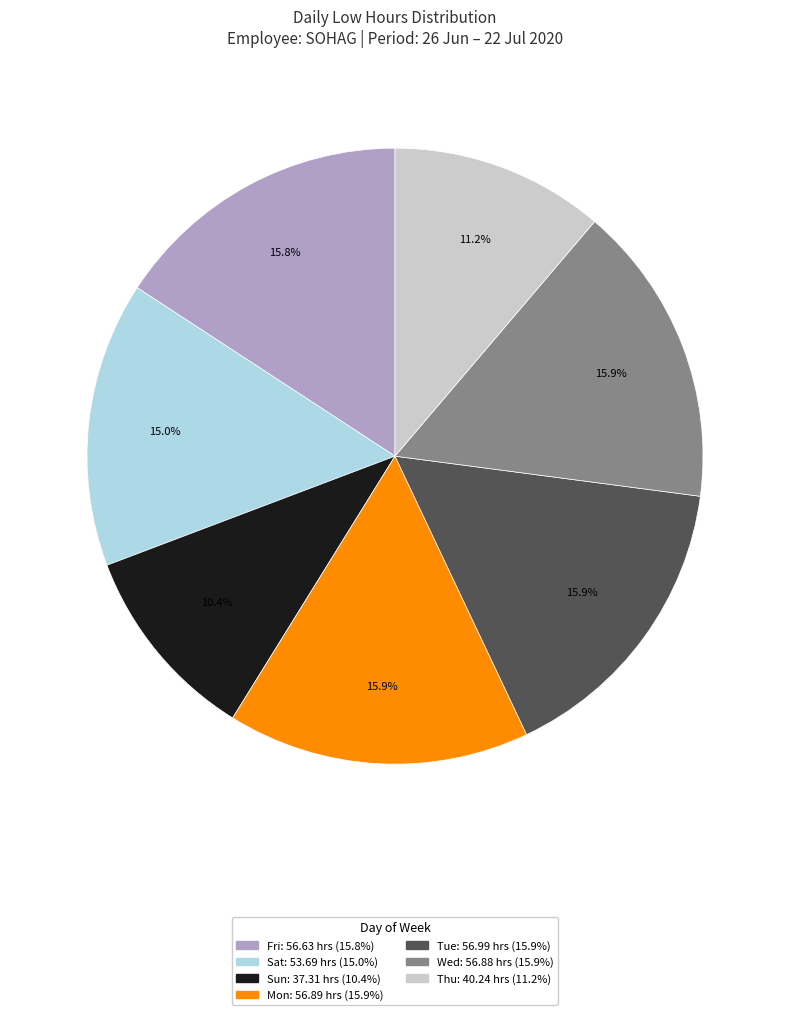

Is there any slice that represents more than half of the pie?

No